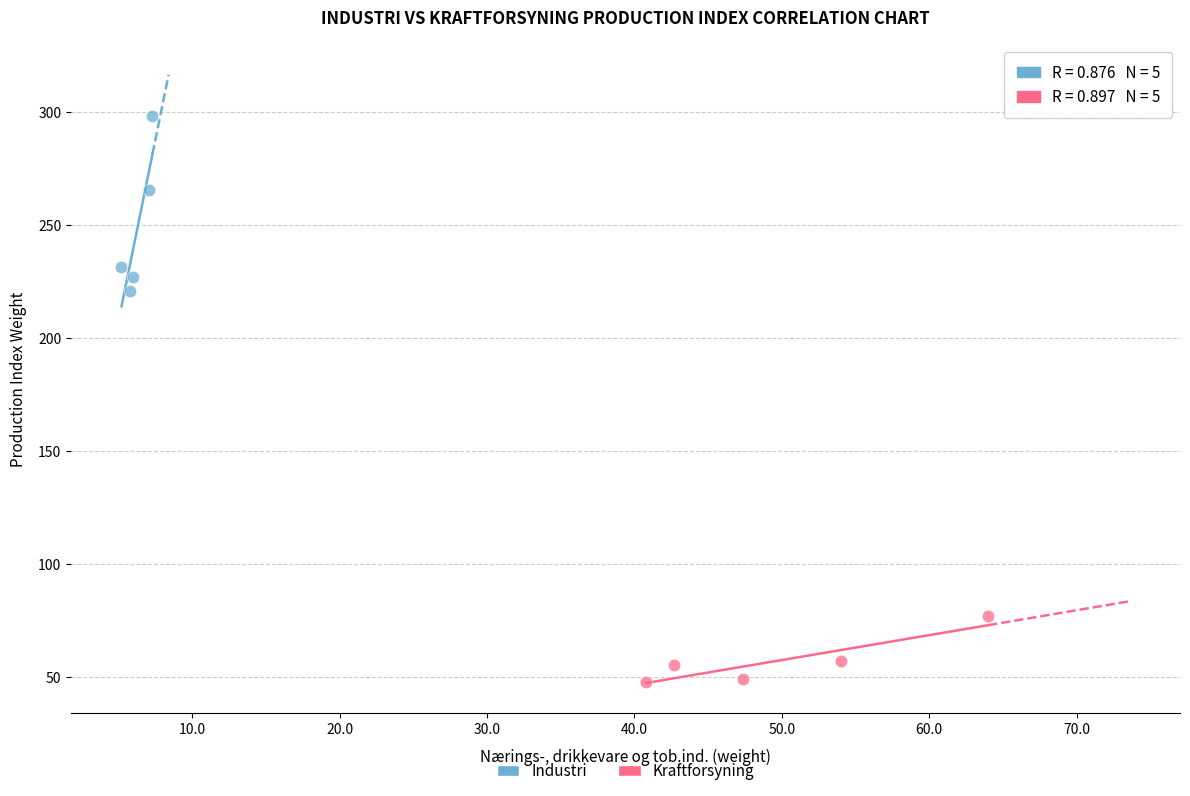

Which series has the largest Y range (max minus min)?

Industri